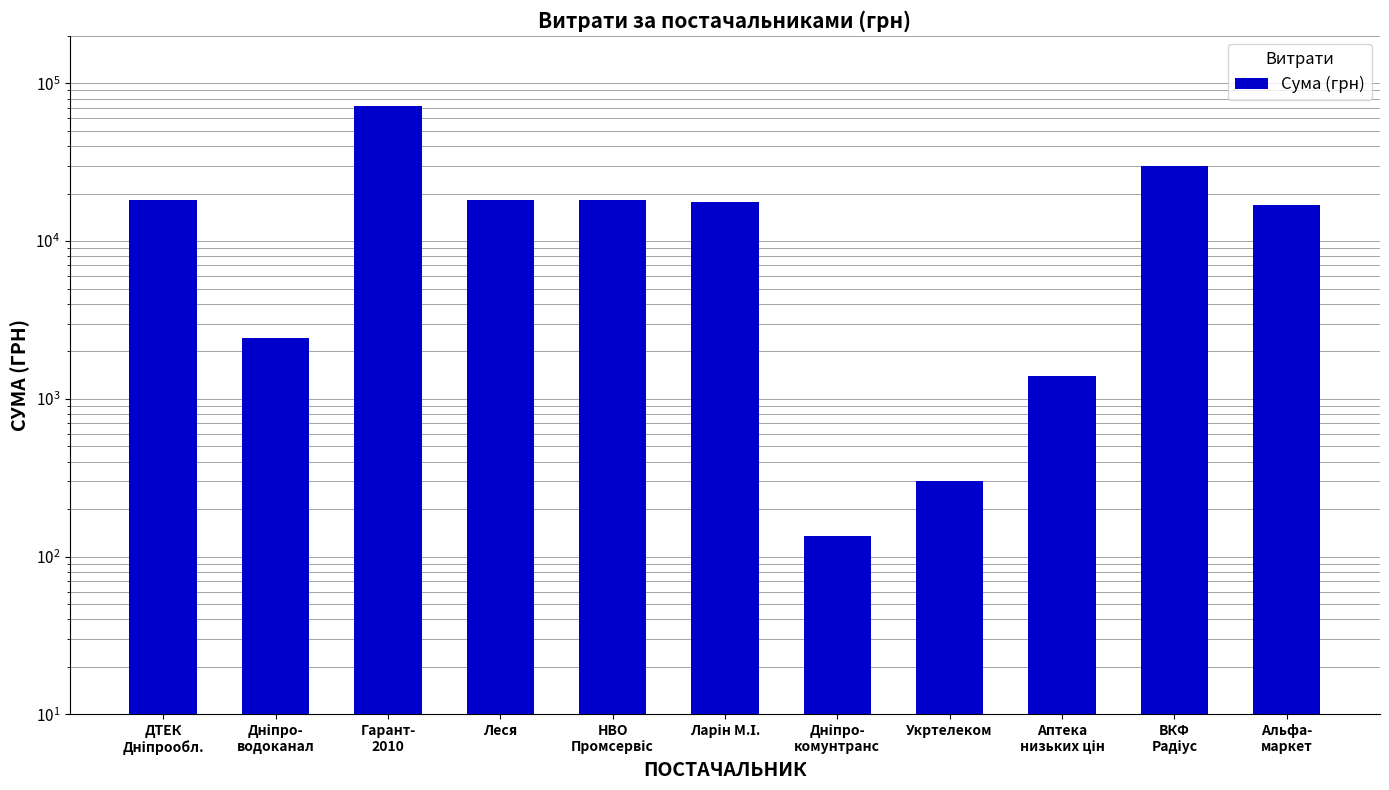

What is the difference between the values at Гарант-
2010 and ВКФ
Радіус?

42097.3